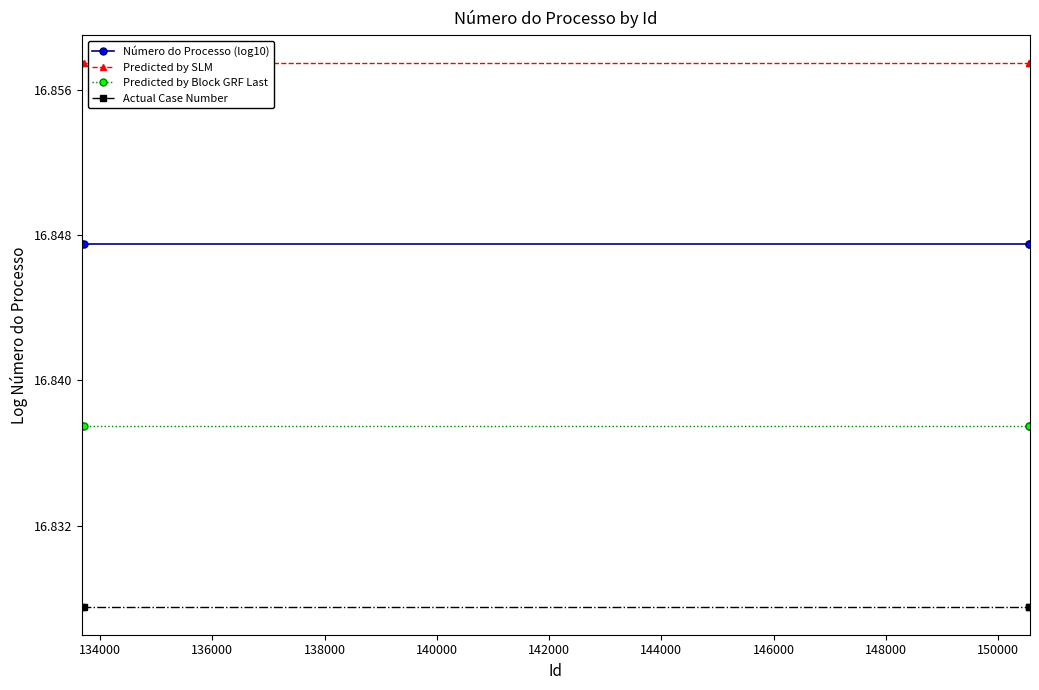

Does the chart have visible grid lines?

No